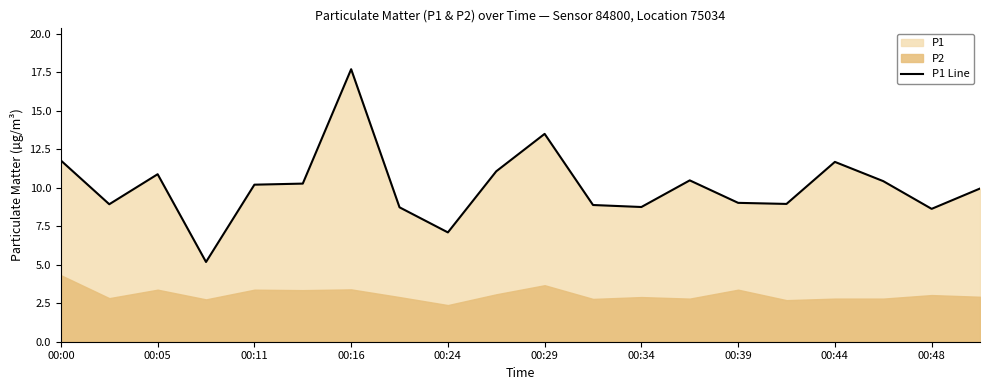

The value of P1 Line at 00:44 is 15.5. True or false?

False